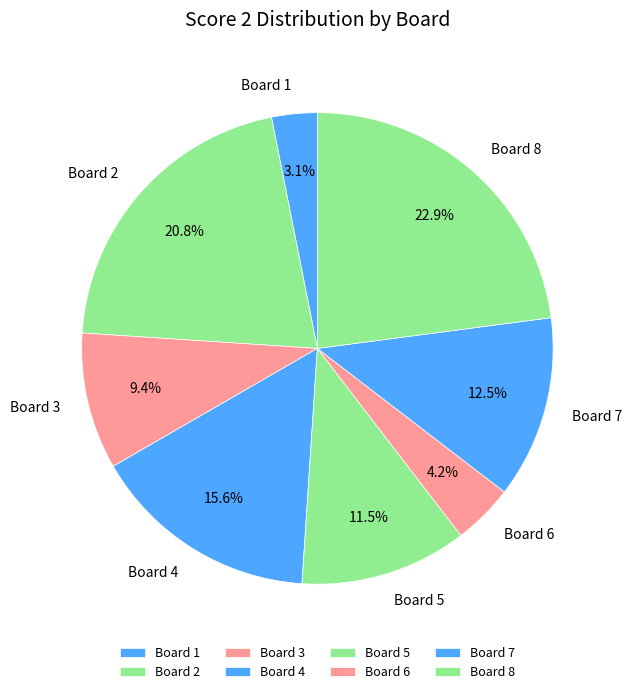

Which has a higher value, Board 5 or Board 2?

Board 2